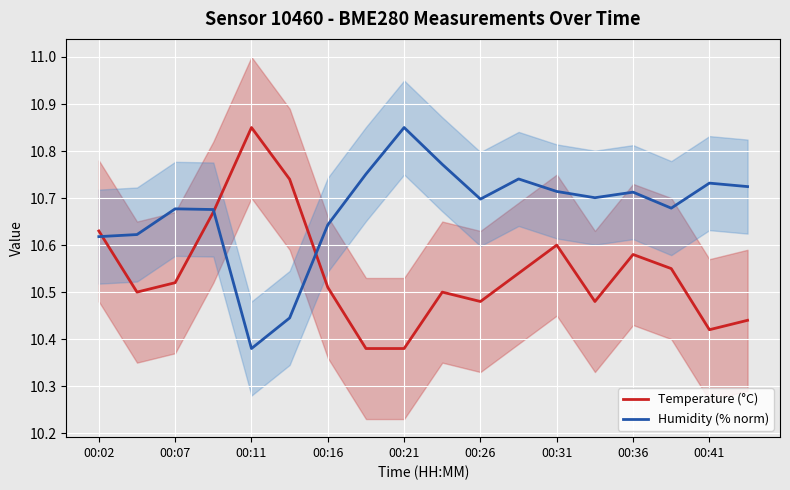

What is the sum of all Humidity (% norm) values?

192.1